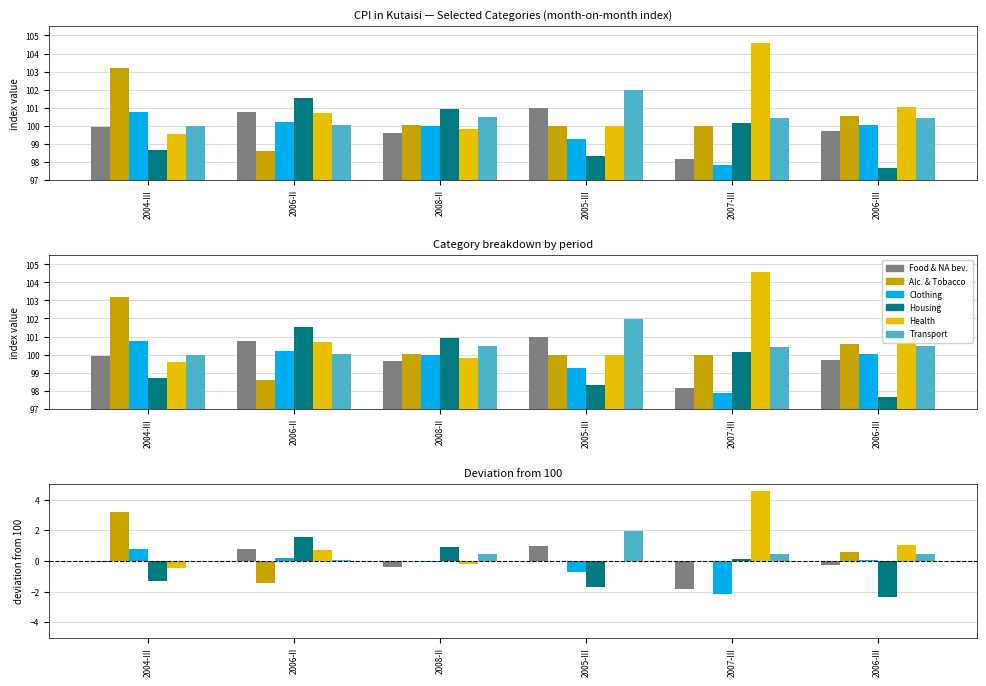

Is it true that Alcoholic beverages and tobacco equals 3.2 at 2004-III?

True